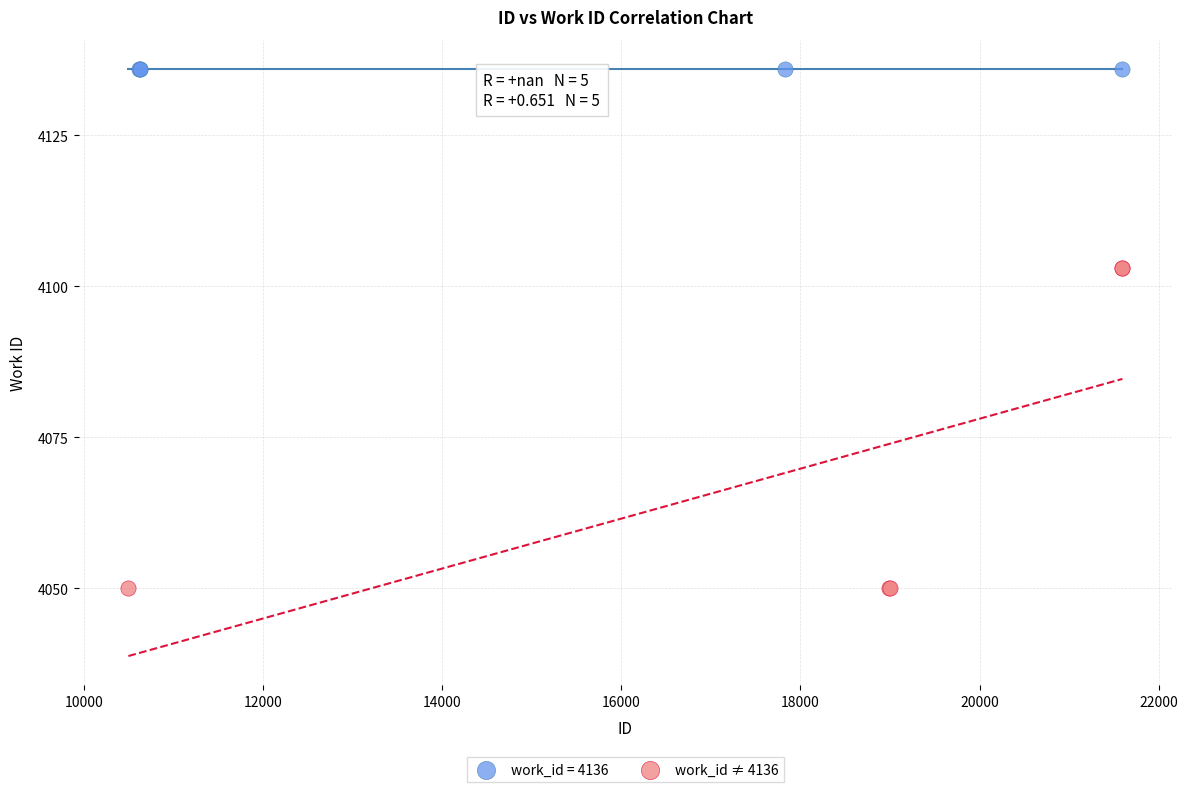

Which series contains the highest Y value?

work_id = 4136